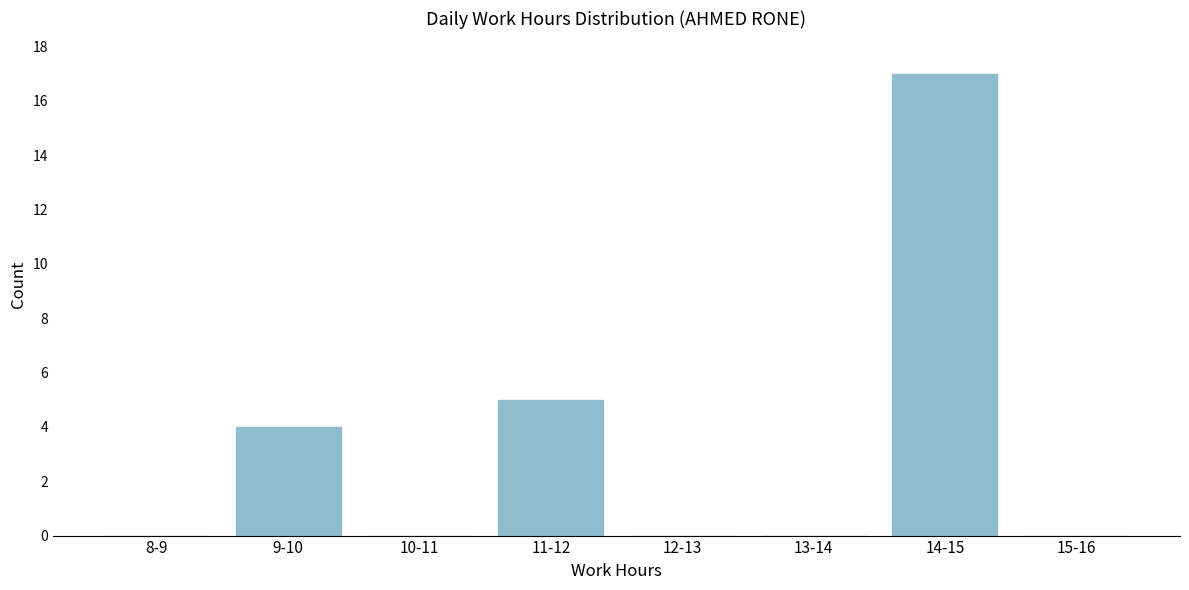

Reading right to left, what are all the values shown in this chart?

15-16=0	14-15=17	13-14=0	12-13=0	11-12=5	10-11=0	9-10=4	8-9=0